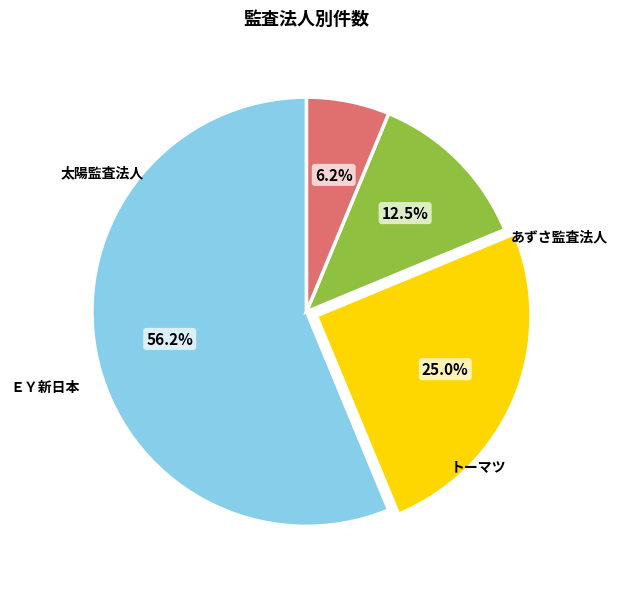

How many segments does this pie chart have?

4